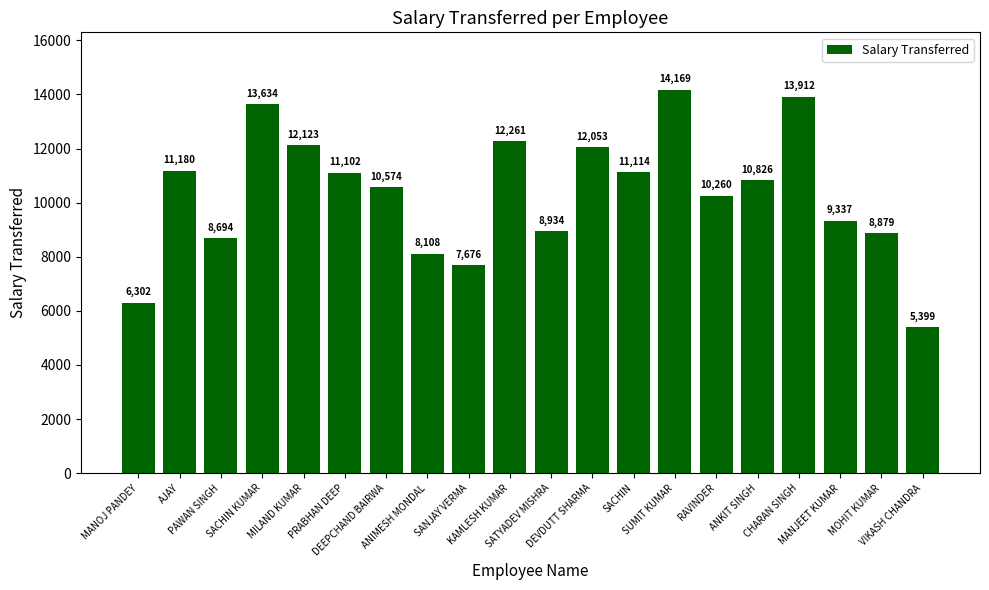

List the labels in order of value, smallest first.

VIKASH CHANDRA, MANOJ PANDEY, SANJAY VERMA, ANIMESH MONDAL, PAWAN SINGH, MOHIT KUMAR, SATYADEV MISHRA, MANJEET KUMAR, RAVINDER, DEEPCHAND BAIRWA, ANKIT SINGH, PRABHAN DEEP, SACHIN, AJAY, DEVDUTT SHARMA, MILAND KUMAR, KAMLESH KUMAR, SACHIN KUMAR, CHARAN SINGH, SUMIT KUMAR